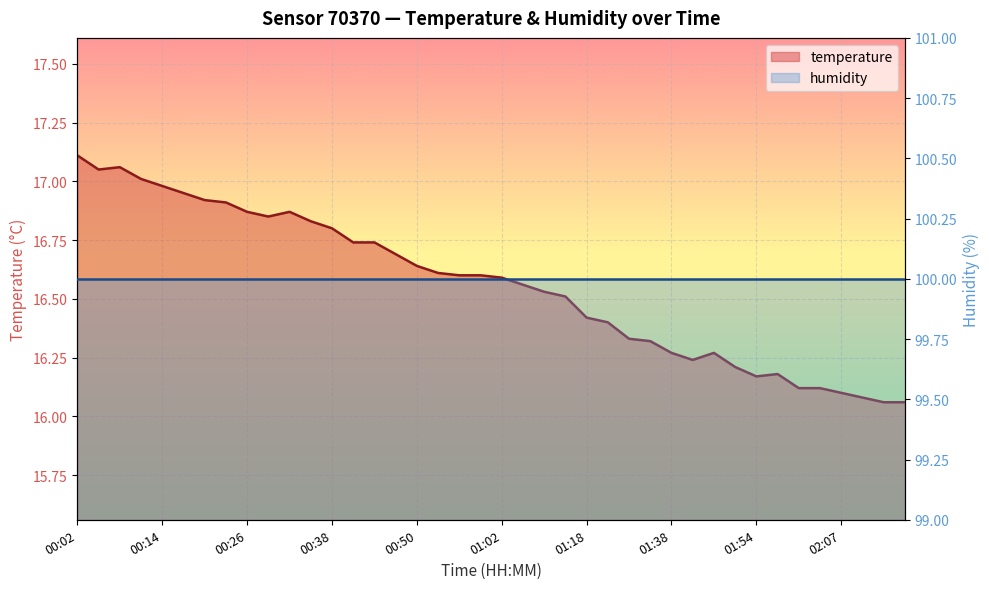

What is the difference between the values at 01:35 and 00:23?

0.6